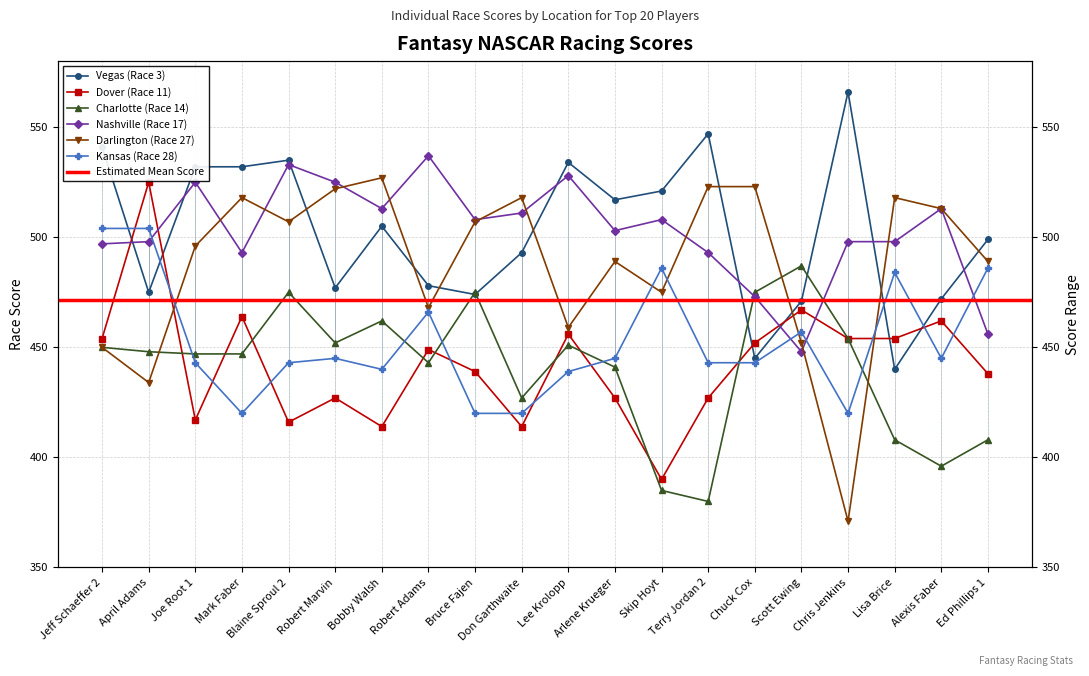

True or false: Dover (Race 11) has more than 2 interior local peaks.

True